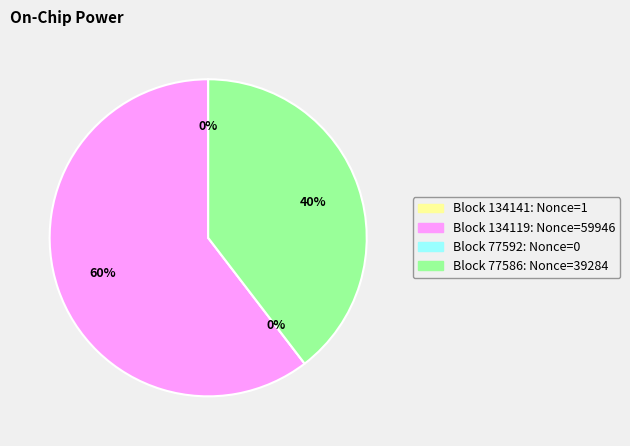

What percentage is NOT represented by 77586?

60.4%